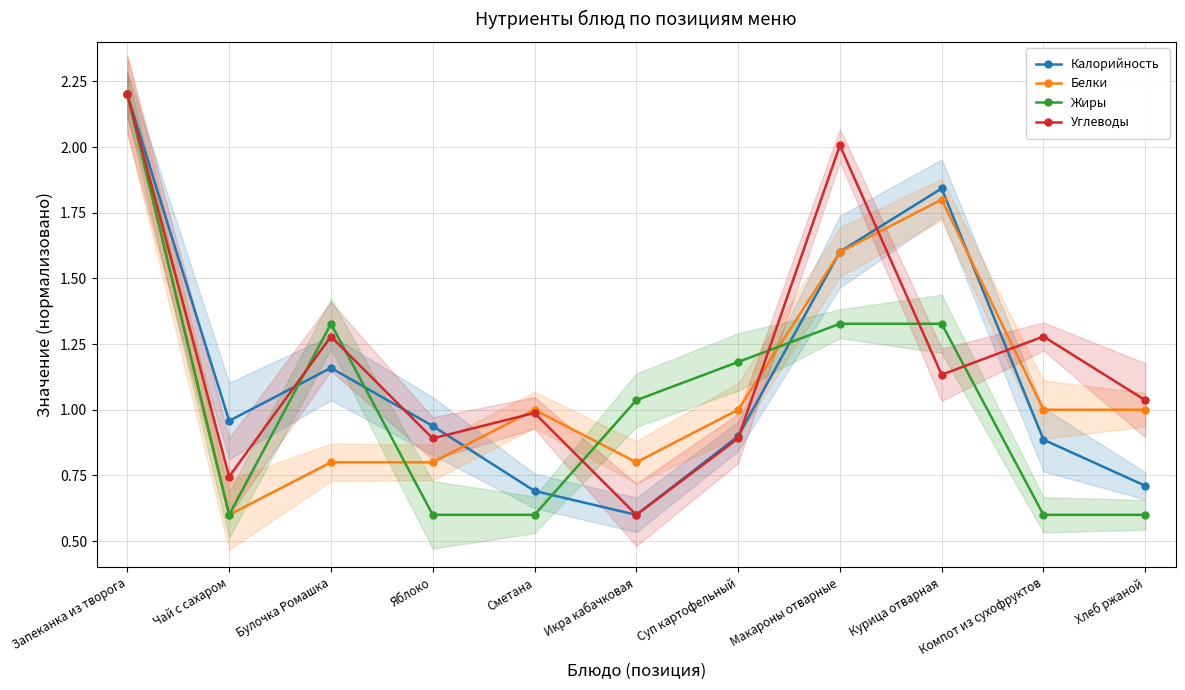

What is the total value across all series at Чай с сахаром?

2.9